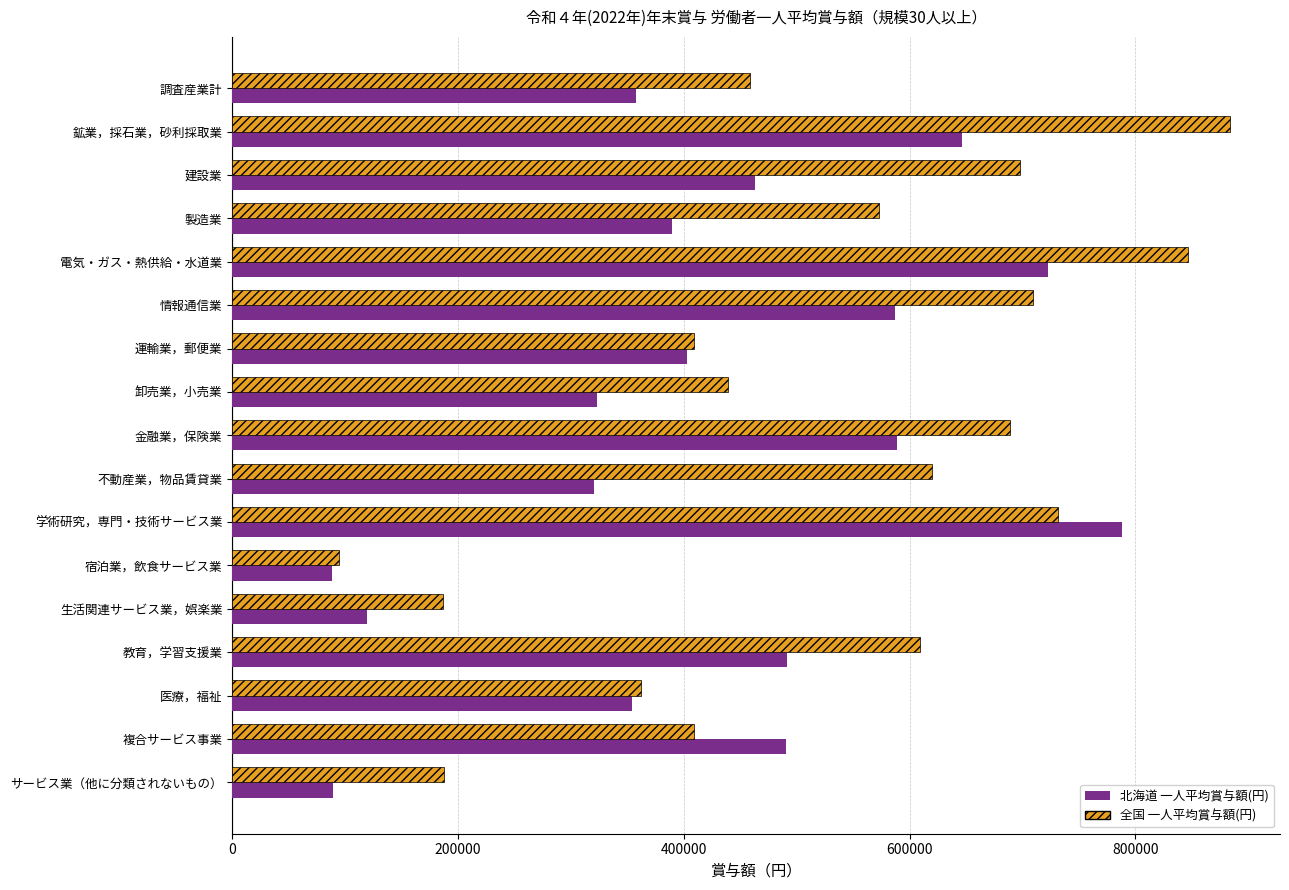

What value does the 全国 一人平均賞与額(円) series have at 宿泊業，飲食サービス業?

94151